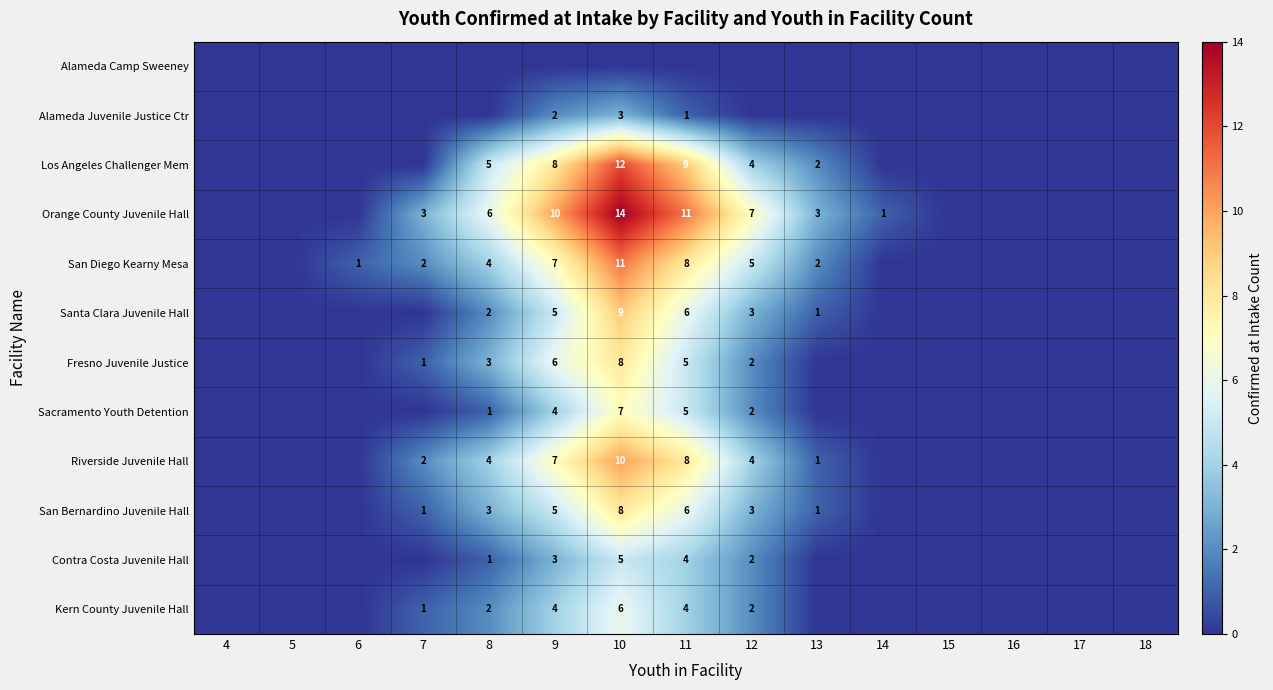

True or false: Orange County Juvenile Hall has a value of 6 at 8.

True